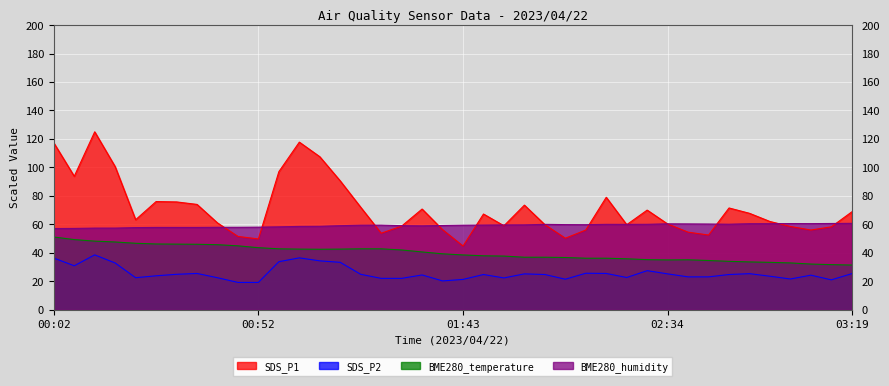

At which label is SDS_P1 closest to 84?

02:18